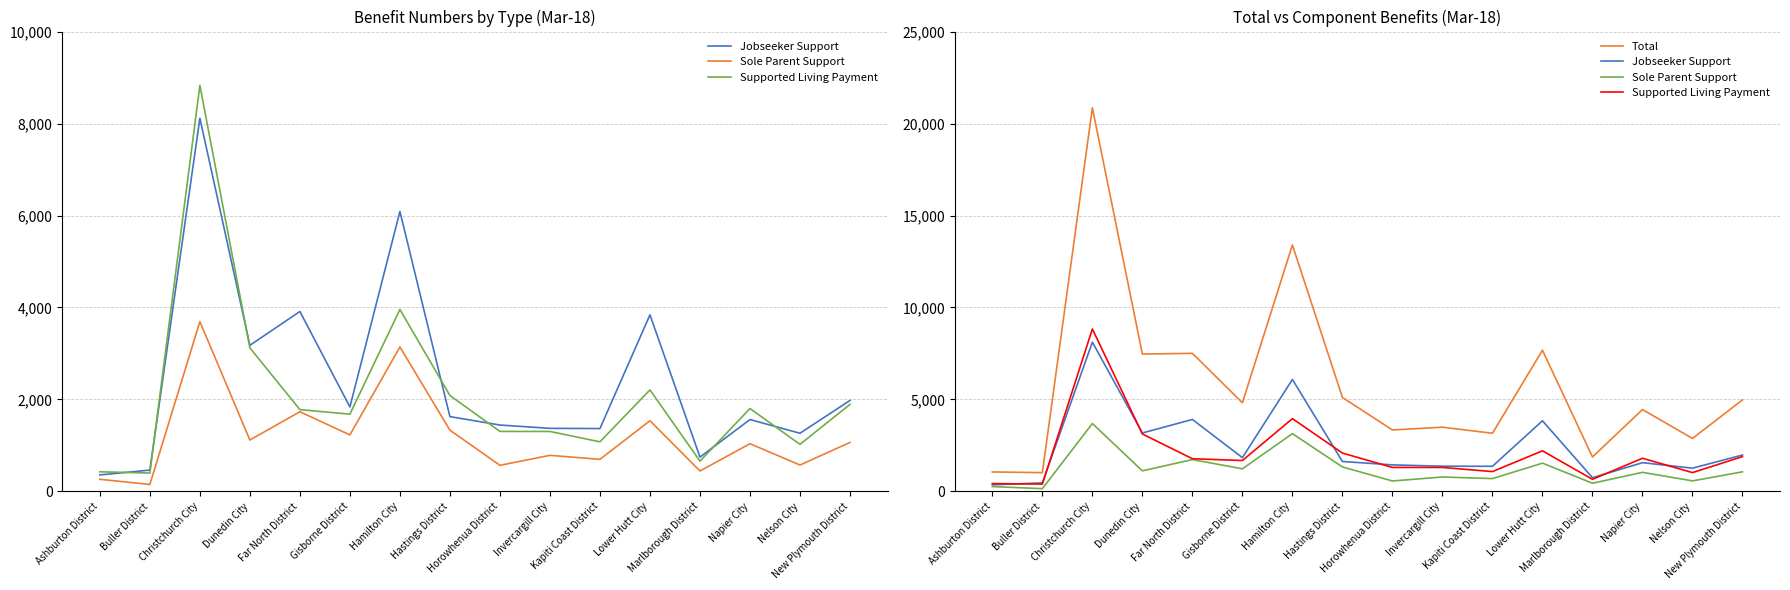

At which label does Supported Living Payment first exceed 1779?

Christchurch City